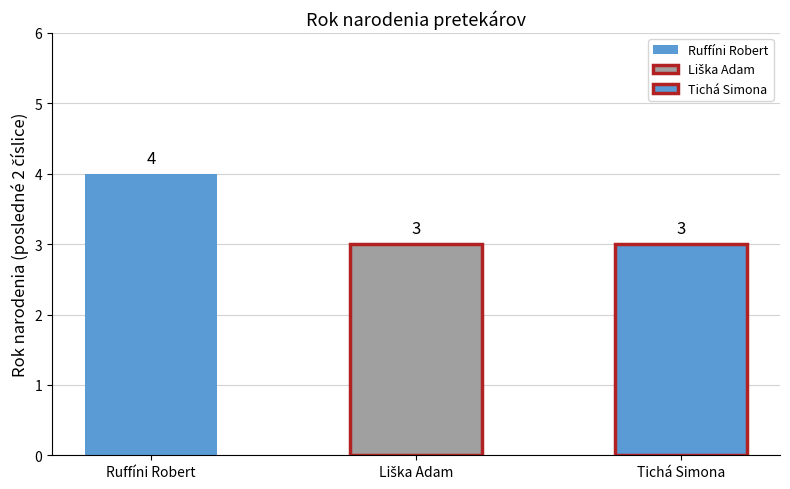

What is the maximum value shown in the chart?

4